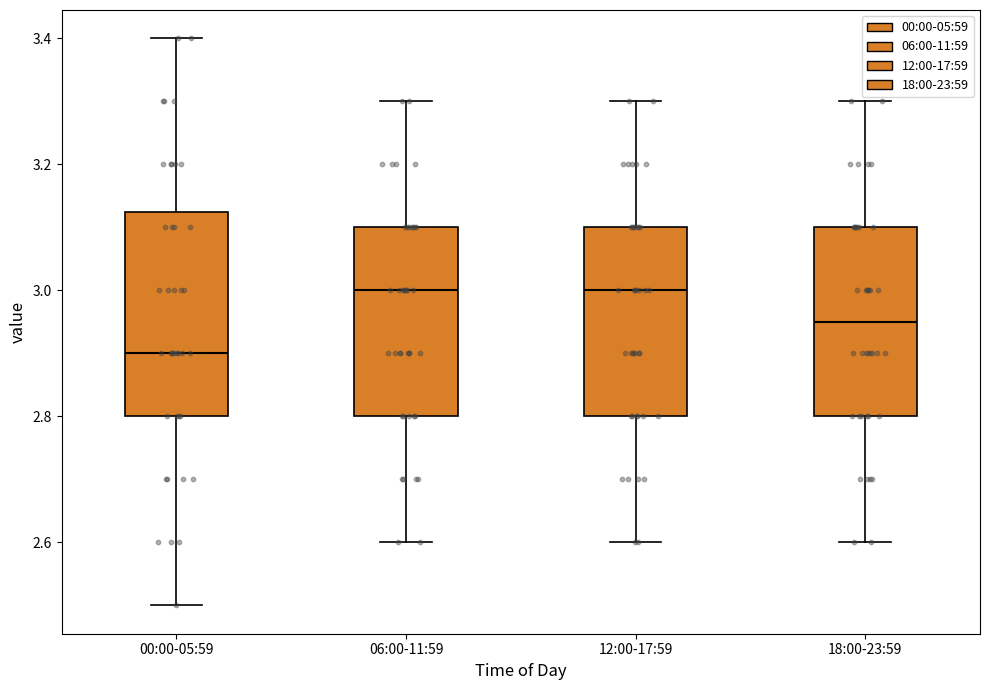

Reading left to right, read every box against the y-axis: the position of its median line, the range the box covers, and the ends of its whiskers. The values are not printed on the chart, so give them approximately, as read against the axis.

00:00-05:59: median 2.90, box 2.80 to 3.12, whiskers 2.50 to 3.40
06:00-11:59: median 3.00, box 2.80 to 3.10, whiskers 2.60 to 3.30
12:00-17:59: median 3.00, box 2.80 to 3.10, whiskers 2.60 to 3.30
18:00-23:59: median 2.96, box 2.80 to 3.10, whiskers 2.60 to 3.30